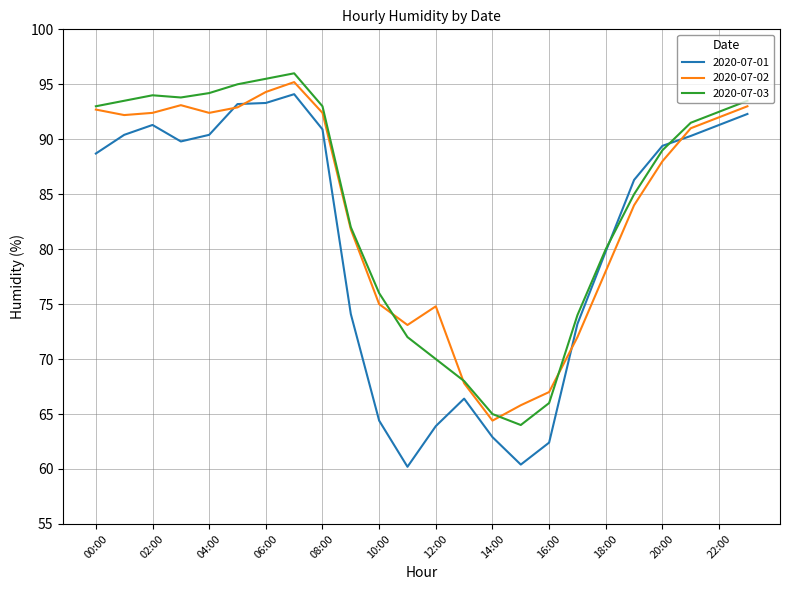

True or false: 2020-07-01 and 2020-07-02 intersect in this chart.

True